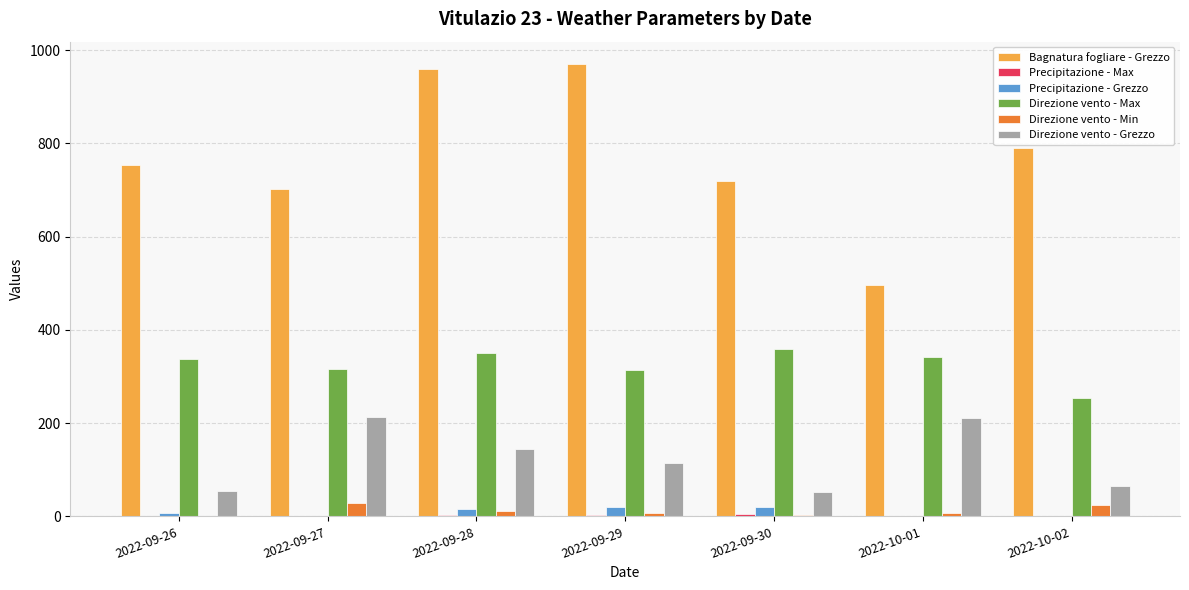

True or false: Bagnatura fogliare - Grezzo has a value of 1032.2 at 2022-10-02.

False